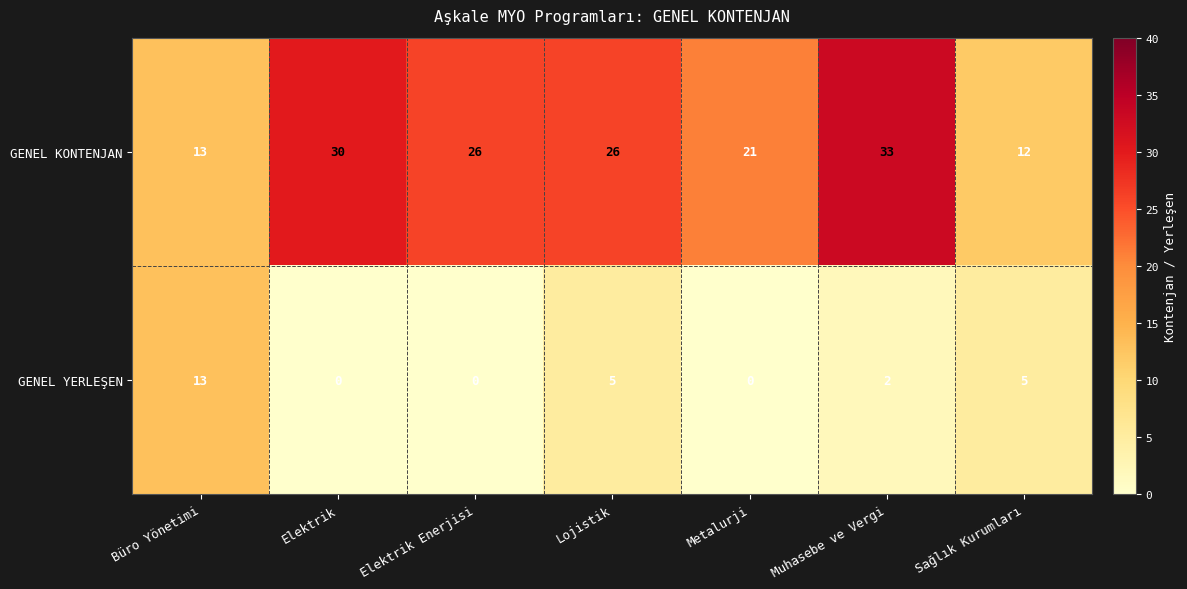

At which category is the sum across all series the highest?

Muhasebe ve Vergi